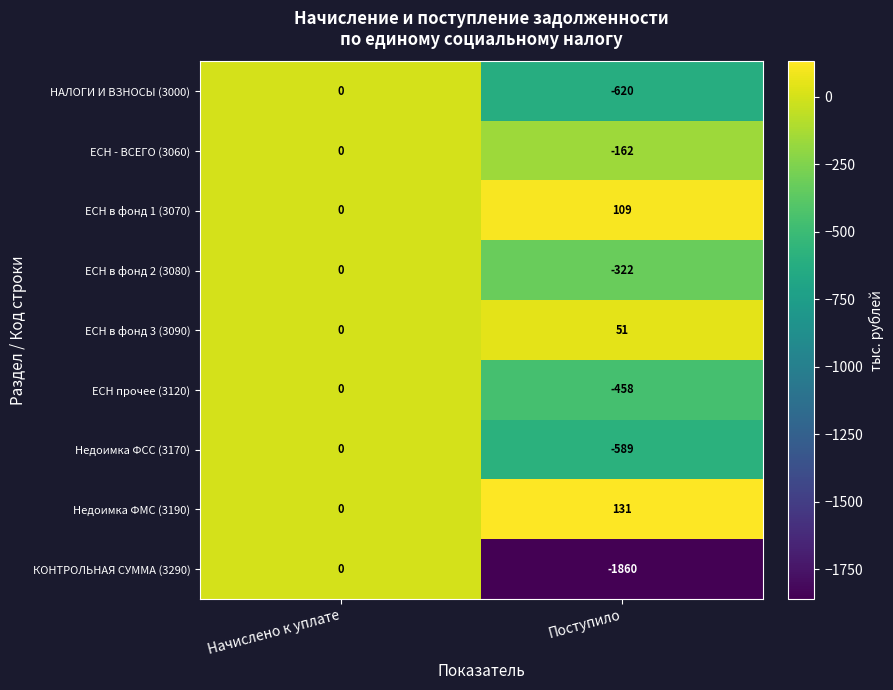

At which label is Недоимка ФМС (3190) closest to 65?

Начислено к уплате